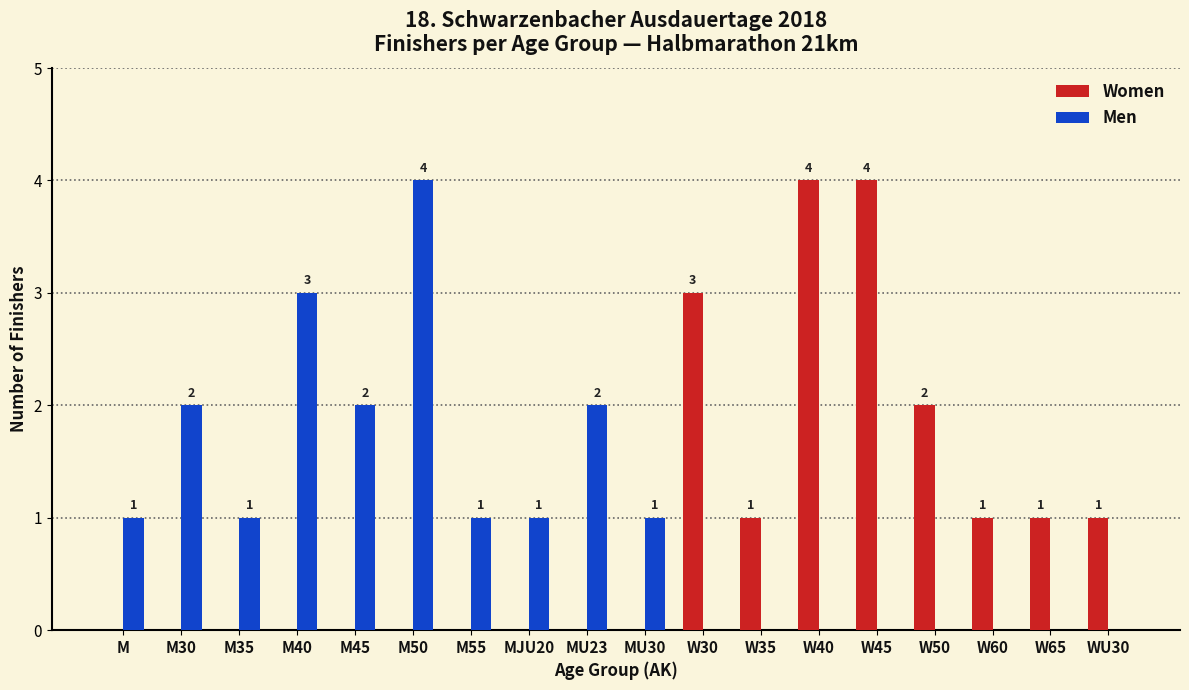

Which series changed the most between M40 and M55?

Men